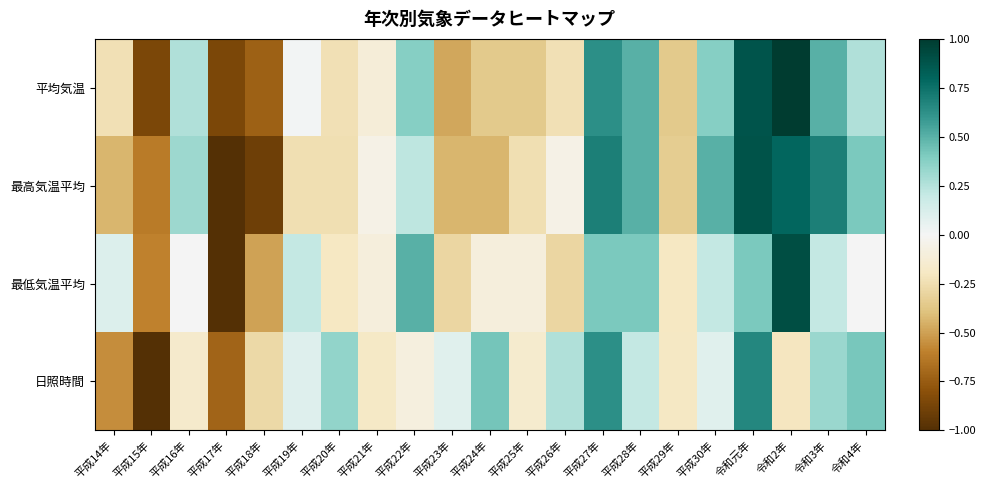

Reading right to left, transcribe all the data shown in this chart.

平均気温: 令和4年=0.3	令和3年=0.5	令和2年=1.0	令和元年=0.9	平成30年=0.4	平成29年=-0.4	平成28年=0.5	平成27年=0.6	平成26年=-0.2	平成25年=-0.4	平成24年=-0.4	平成23年=-0.5	平成22年=0.4	平成21年=-0.1	平成20年=-0.2	平成19年=0.0	平成18年=-0.7	平成17年=-0.9	平成16年=0.3	平成15年=-0.9	平成14年=-0.2
最高気温平均: 令和4年=0.4	令和3年=0.7	令和2年=0.8	令和元年=0.9	平成30年=0.5	平成29年=-0.3	平成28年=0.5	平成27年=0.7	平成26年=-0.1	平成25年=-0.2	平成24年=-0.4	平成23年=-0.4	平成22年=0.2	平成21年=-0.1	平成20年=-0.2	平成19年=-0.2	平成18年=-0.9	平成17年=-1.0	平成16年=0.3	平成15年=-0.6	平成14年=-0.4
最低気温平均: 令和4年=0.0	令和3年=0.2	令和2年=0.9	令和元年=0.4	平成30年=0.2	平成29年=-0.2	平成28年=0.4	平成27年=0.4	平成26年=-0.3	平成25年=-0.1	平成24年=-0.1	平成23年=-0.3	平成22年=0.5	平成21年=-0.1	平成20年=-0.2	平成19年=0.2	平成18年=-0.5	平成17年=-1.0	平成16年=0.0	平成15年=-0.6	平成14年=0.1
日照時間: 令和4年=0.4	令和3年=0.3	令和2年=-0.2	令和元年=0.7	平成30年=0.1	平成29年=-0.2	平成28年=0.2	平成27年=0.6	平成26年=0.3	平成25年=-0.1	平成24年=0.4	平成23年=0.1	平成22年=-0.1	平成21年=-0.2	平成20年=0.3	平成19年=0.1	平成18年=-0.3	平成17年=-0.7	平成16年=-0.2	平成15年=-1.0	平成14年=-0.6